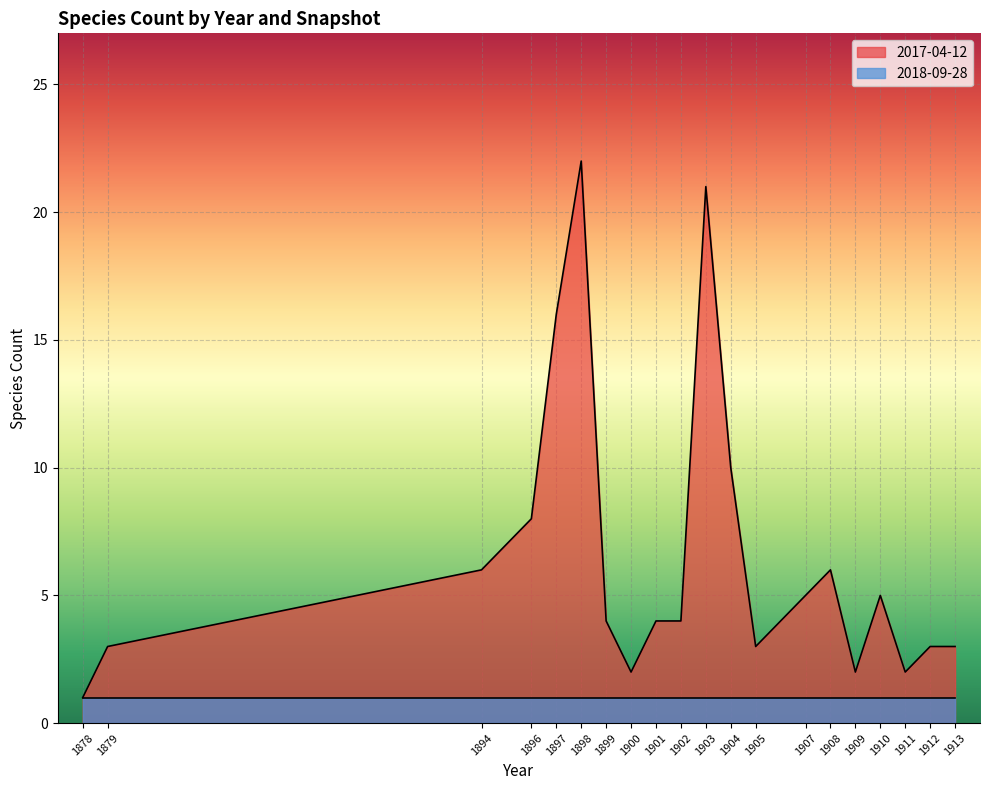

At which category does the chart reach its minimum across all series?

1878